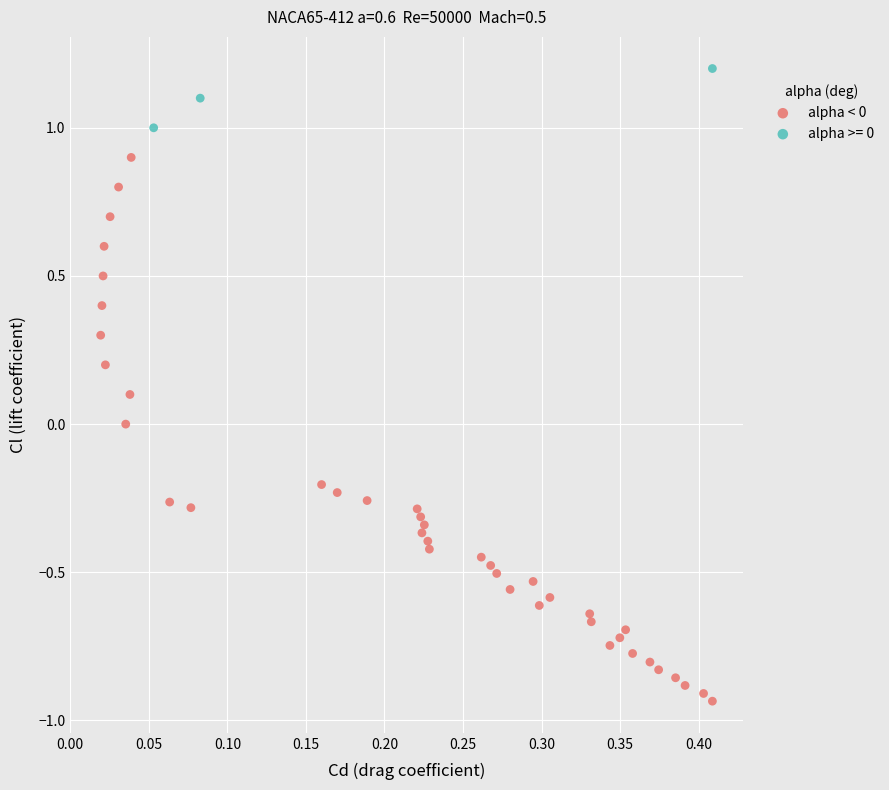

Which series reaches the maximum Y coordinate?

alpha >= 0